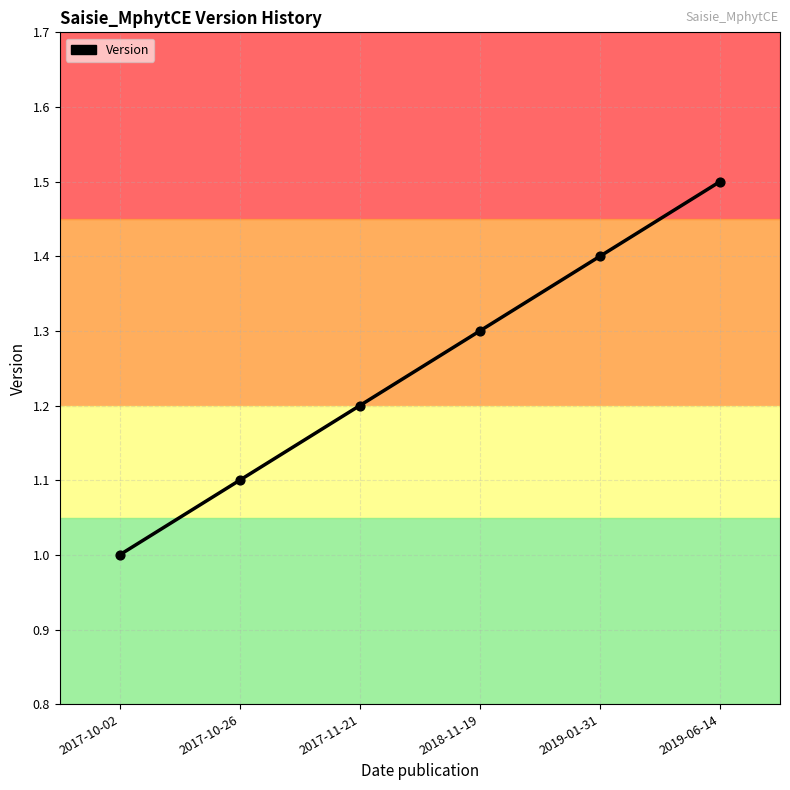

Which has a higher value, 2017-10-02 or 2019-01-31?

2019-01-31